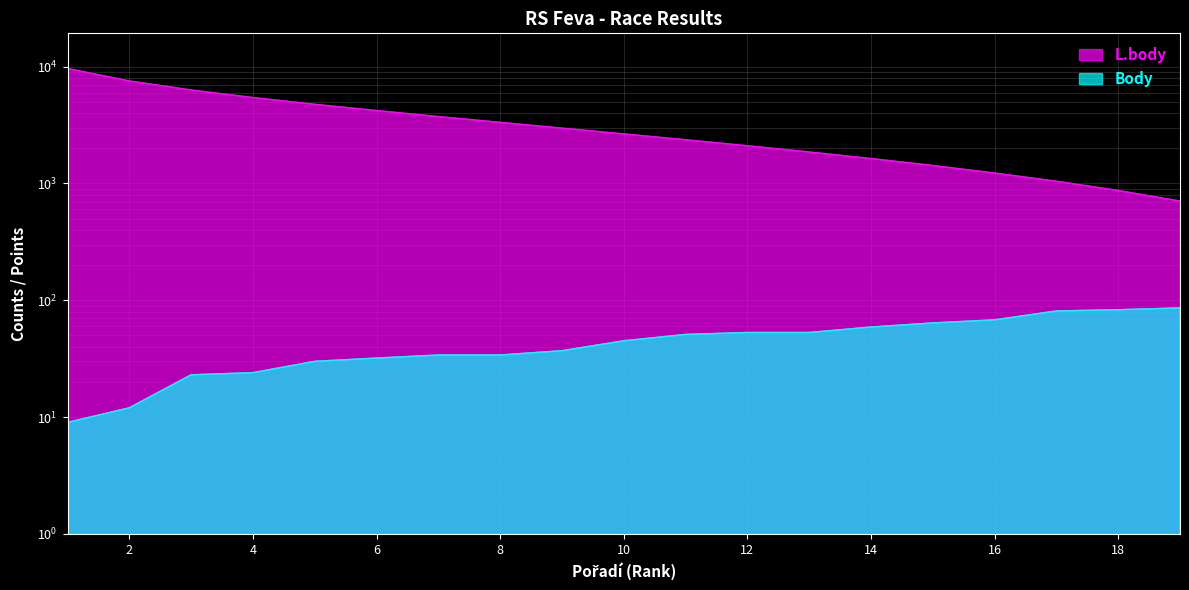

What is the approximate value of L.body at 4?

5444